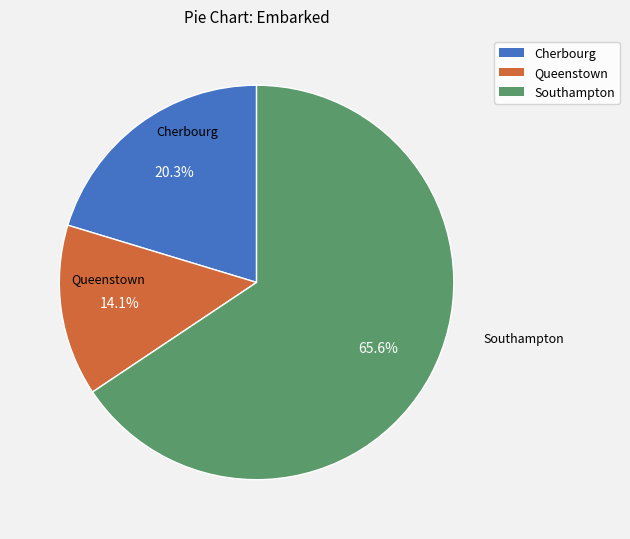

To the nearest percent, what is the average slice percentage?

33%